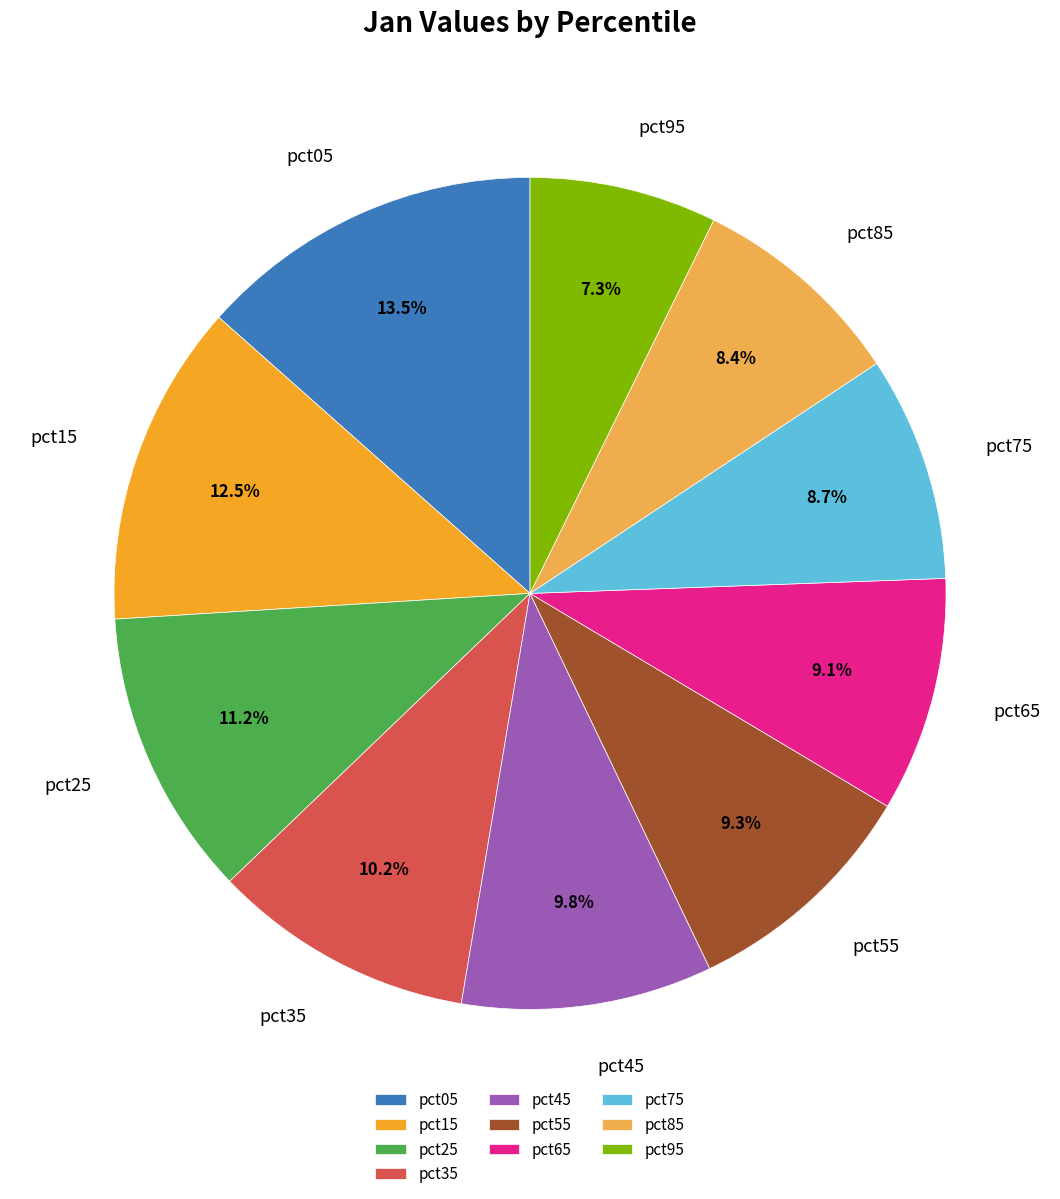

Which has a higher value, pct35 or pct95?

pct35